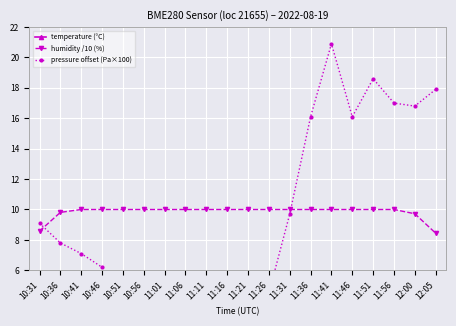

What are all the series names shown in the legend?

temperature (°C), humidity /10 (%), pressure offset (Pa×100)